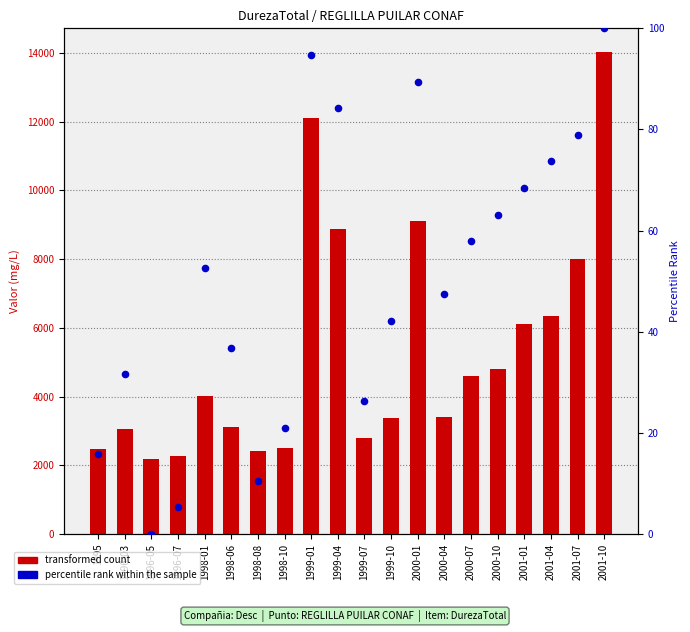

Is the value of percentile rank within the sample at 1998-01 greater than the value of transformed count at 1998-01?

No